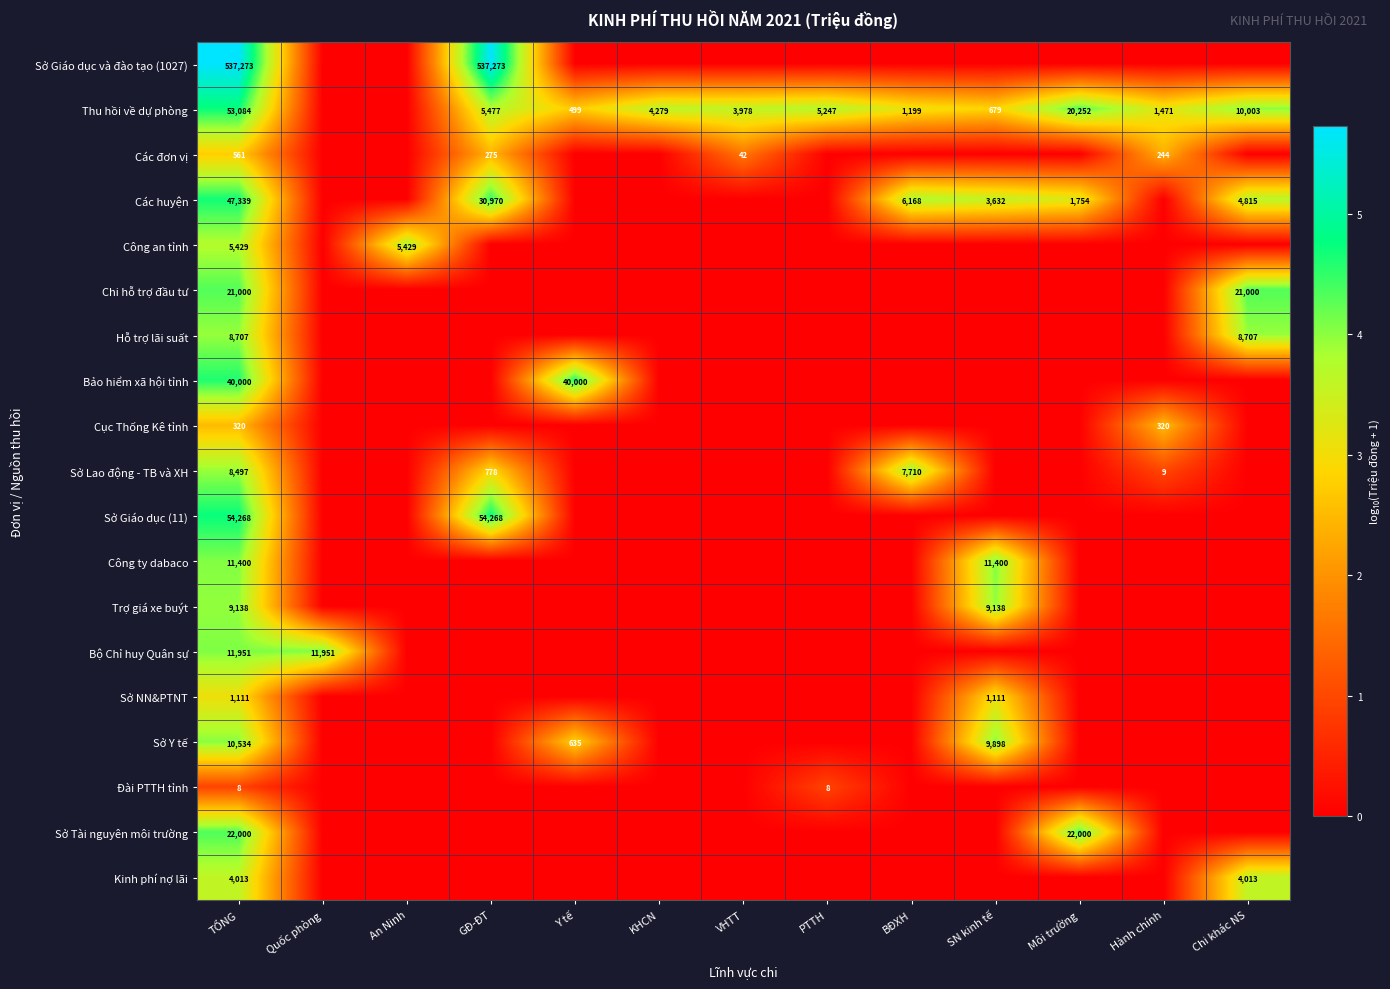

How many distinct data groups are displayed?

19